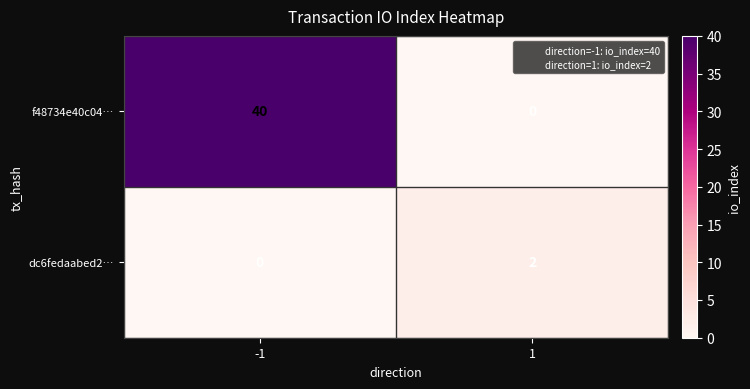

List the series in order of their overall mean, highest first.

f48734e40c04…, dc6fedaabed2…